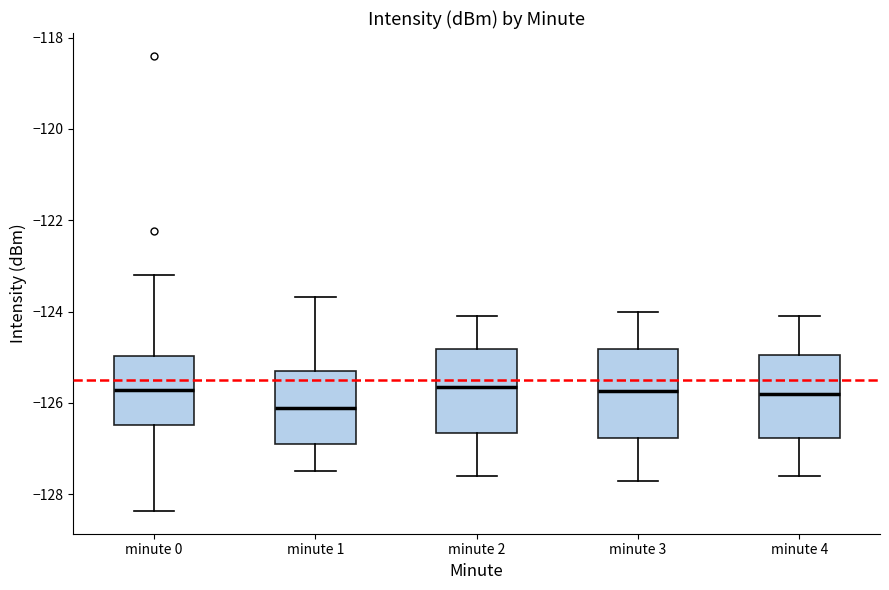

Reading left to right, transcribe this box plot: for each box, give where its median line is, the range the box spans, and where its two whiskers end, as read against the y-axis. The values are not printed on the chart, so give them approximately, as read against the axis.

minute 0: median -125.8, box -126.4 to -125.0, whiskers -128.4 to -123.2
minute 1: median -126.2, box -126.8 to -125.2, whiskers -127.4 to -123.6
minute 2: median -125.6, box -126.6 to -124.8, whiskers -127.6 to -124.0
minute 3: median -125.8, box -126.8 to -124.8, whiskers -127.6 to -124.0
minute 4: median -125.8, box -126.8 to -125.0, whiskers -127.6 to -124.0